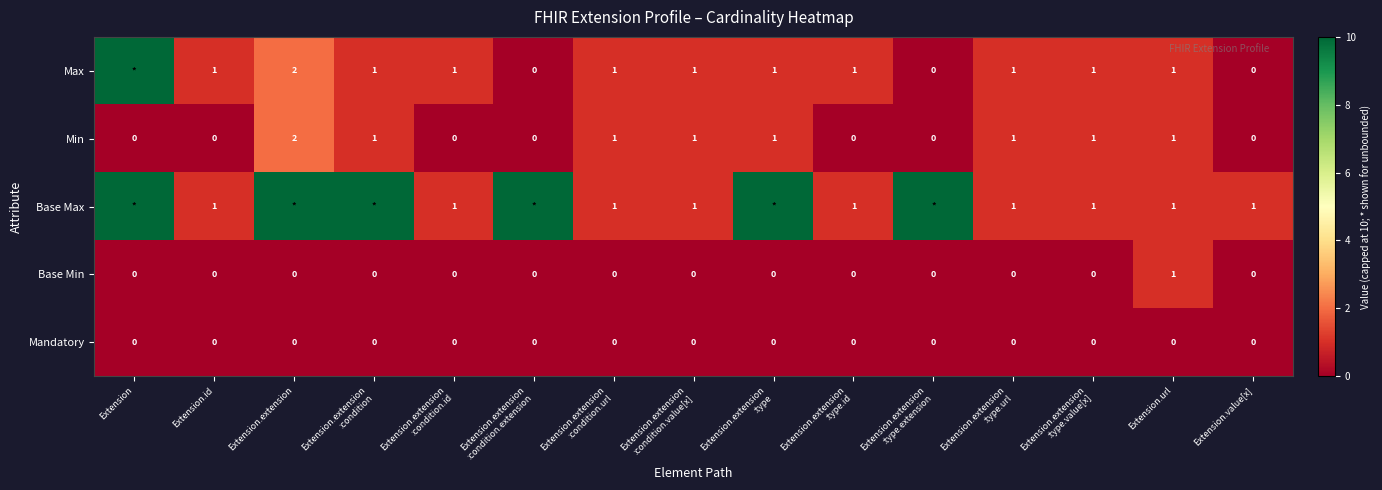

What is the sum of all Base Min values?

1